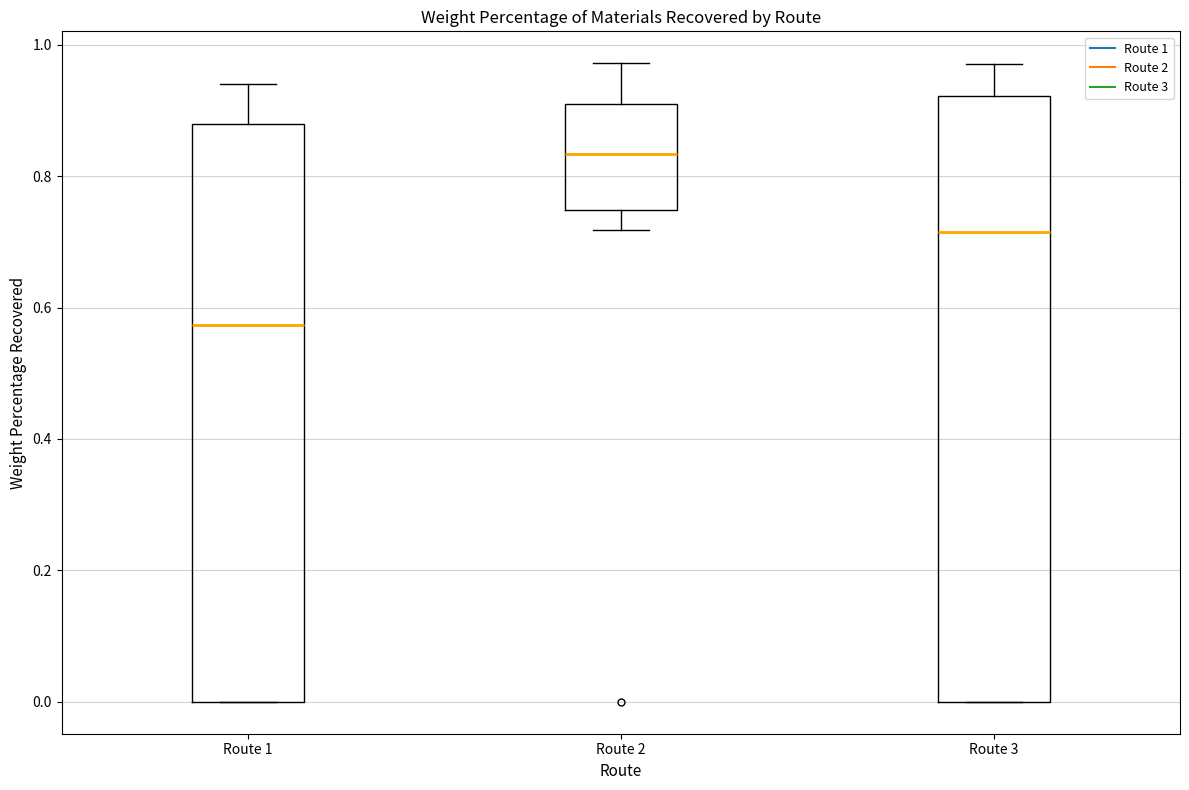

Which box's median line is the lowest?

Route 1